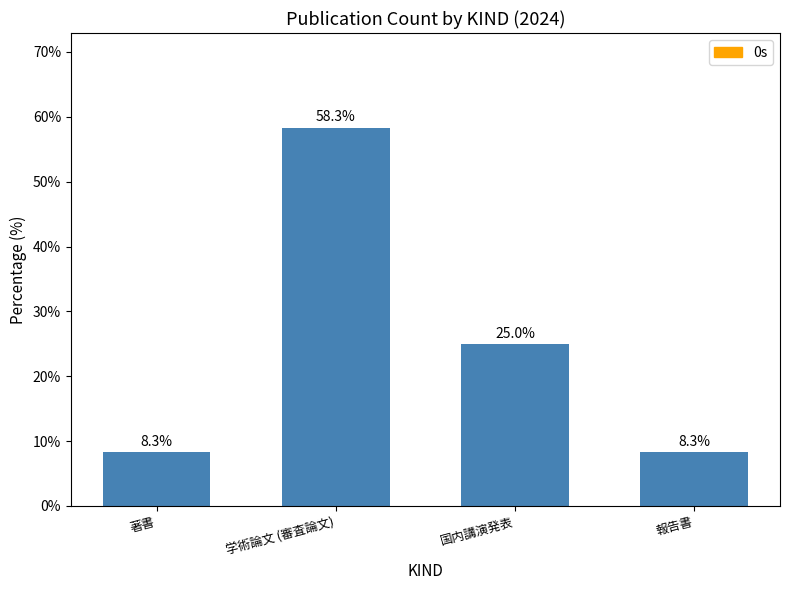

Reading left to right, extract all data points from this chart.

8.3	58.3	25.0	8.3